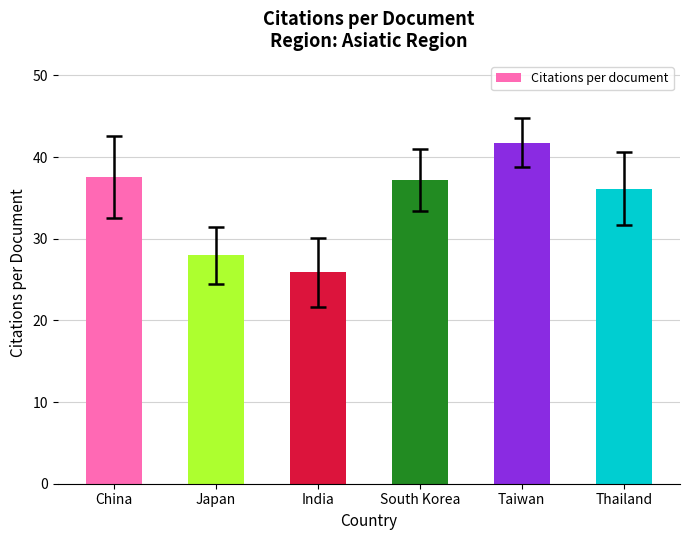

The value at Taiwan is 41.8. True or false?

True